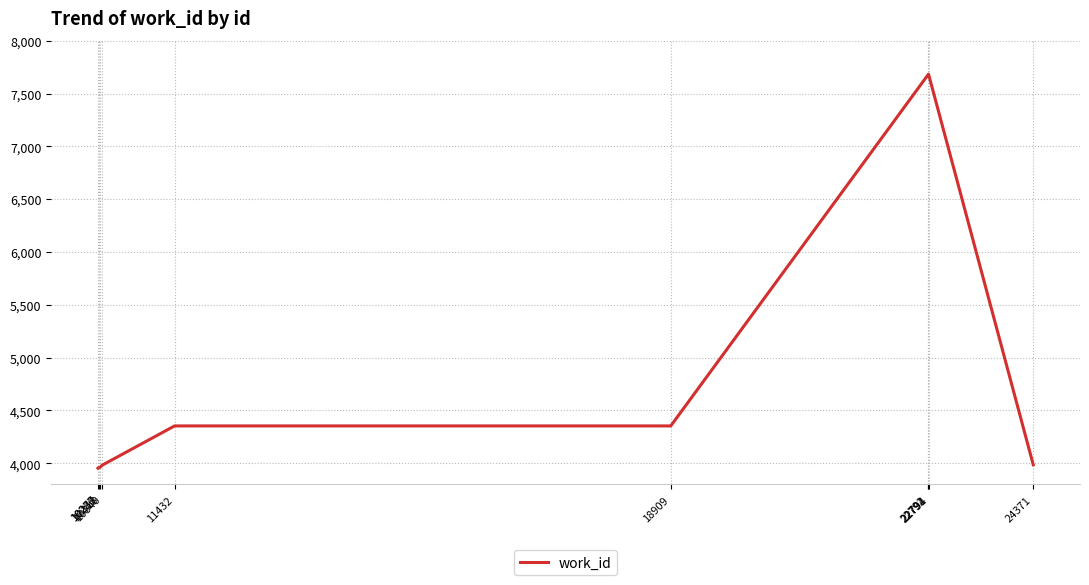

What is the smallest value displayed?

3953